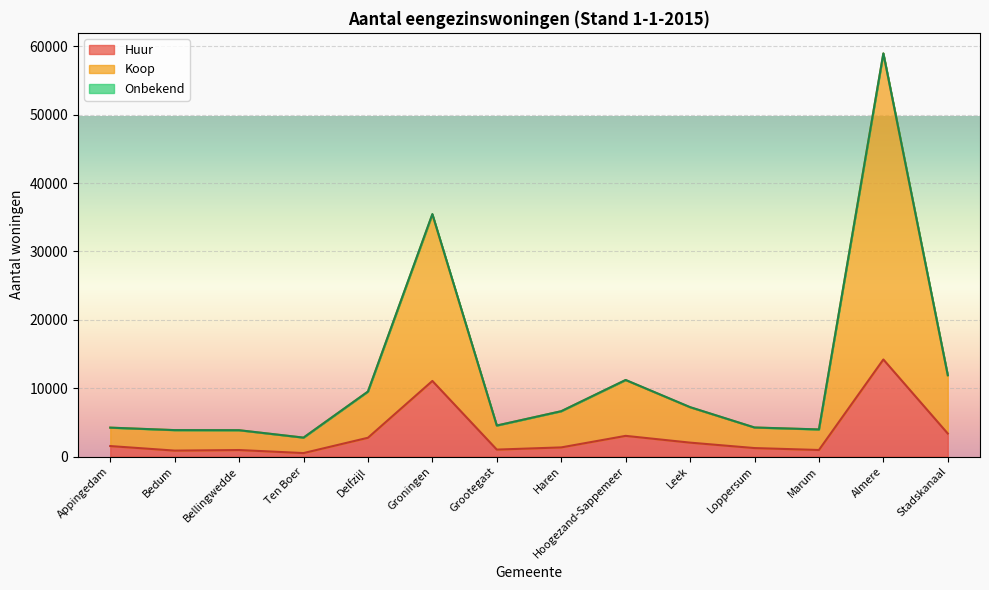

What is the highest value of the Huur series?

14202